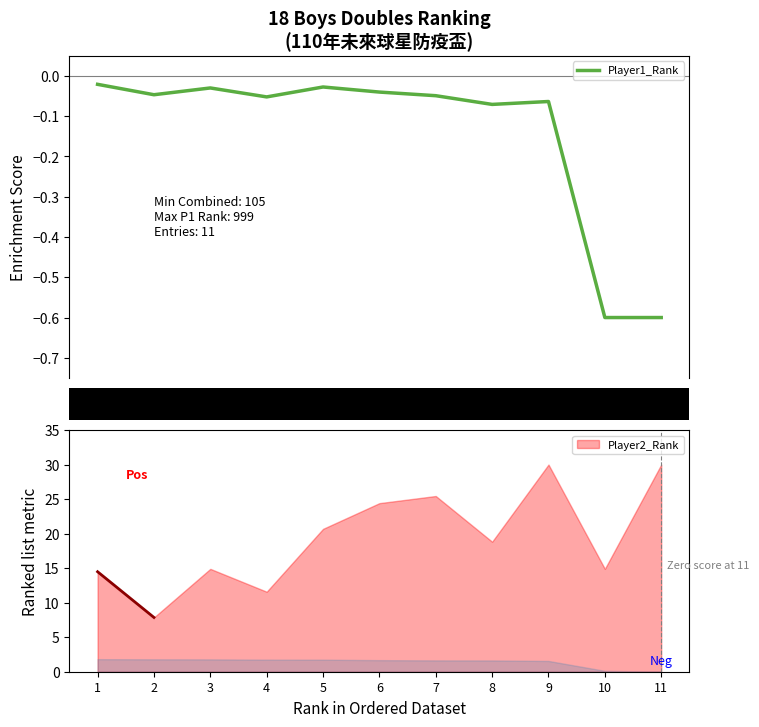

Reading left to right, what are all the values shown in this chart?

1=-0.0	2=-0.0	3=-0.0	4=-0.1	5=-0.0	6=-0.0	7=-0.0	8=-0.1	9=-0.1	10=-0.6	11=-0.6